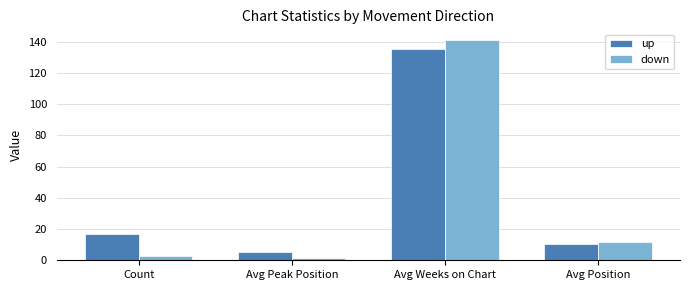

List the series in order of their peak value, lowest first.

up, down